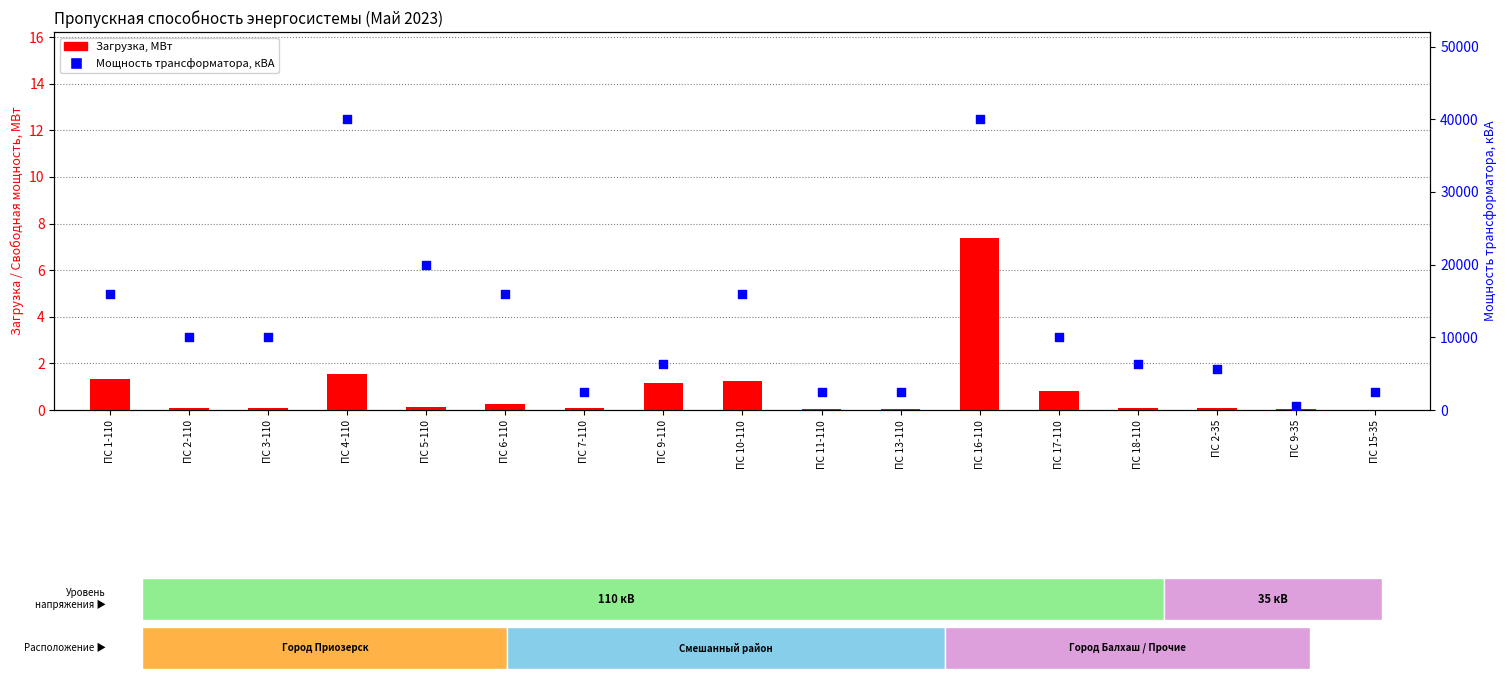

At which category is the sum across all series the highest?

ПС 16-110